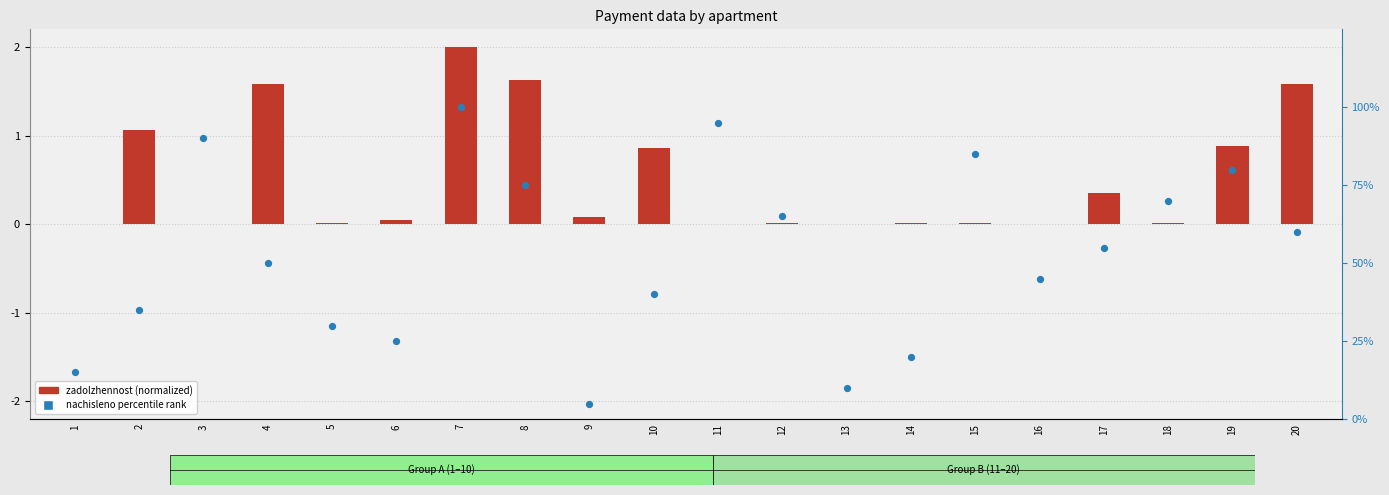

What are all the series names shown in the legend?

zadolzhennost (normalized), nachisleno percentile rank